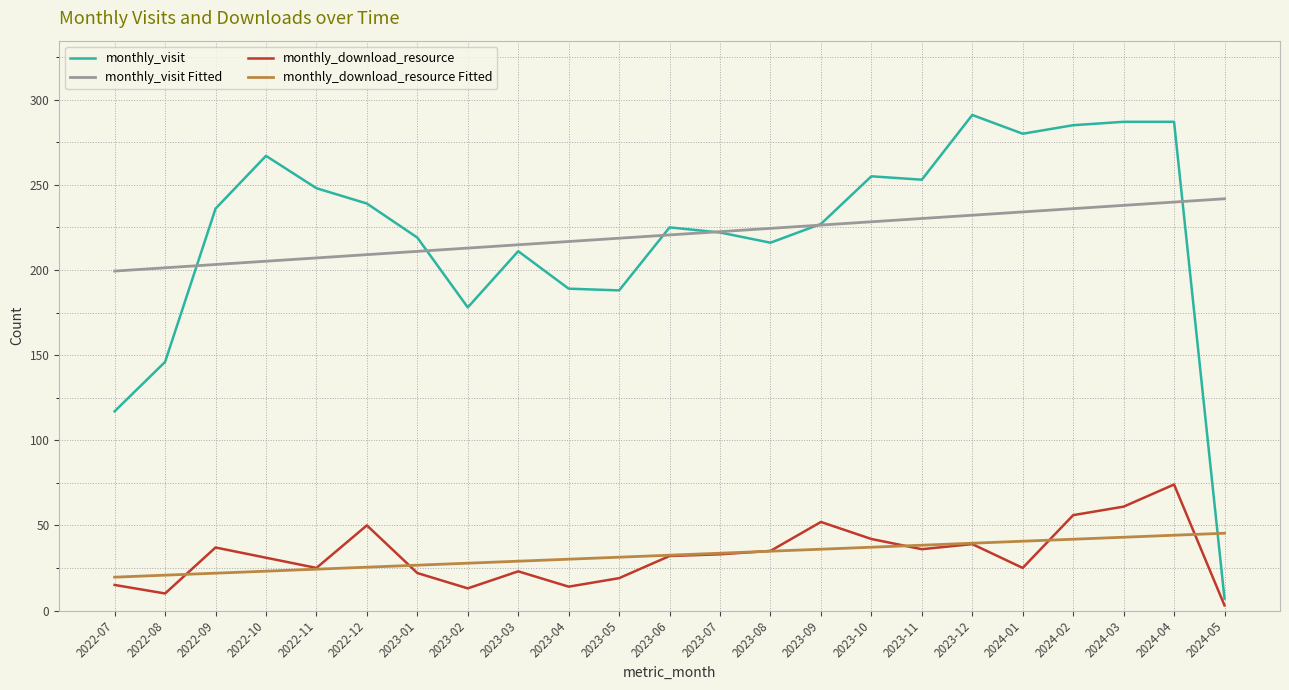

List the series in order of their peak value, lowest first.

monthly_download_resource Fitted, monthly_download_resource, monthly_visit Fitted, monthly_visit